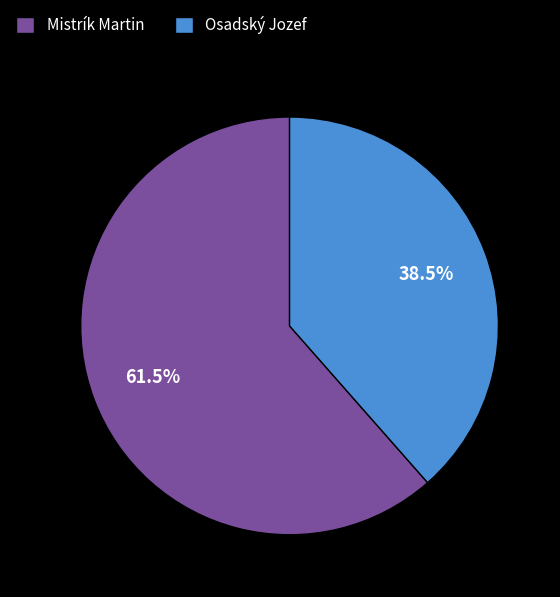

Approximately how many times larger is the value at Mistrík Martin compared to Osadský Jozef?

1.6